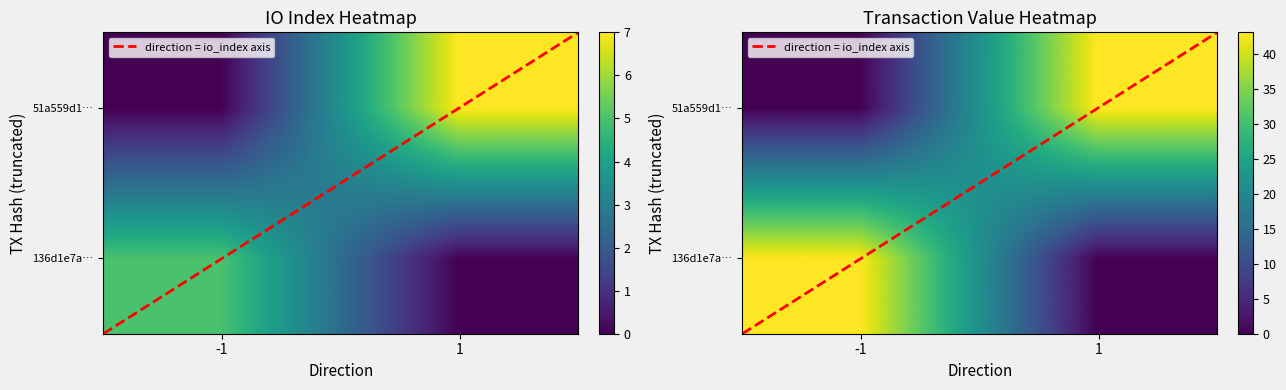

How many values in the 51a559d137d04f85f63bd585f461dcc2d67d183 series exceed 7?

1